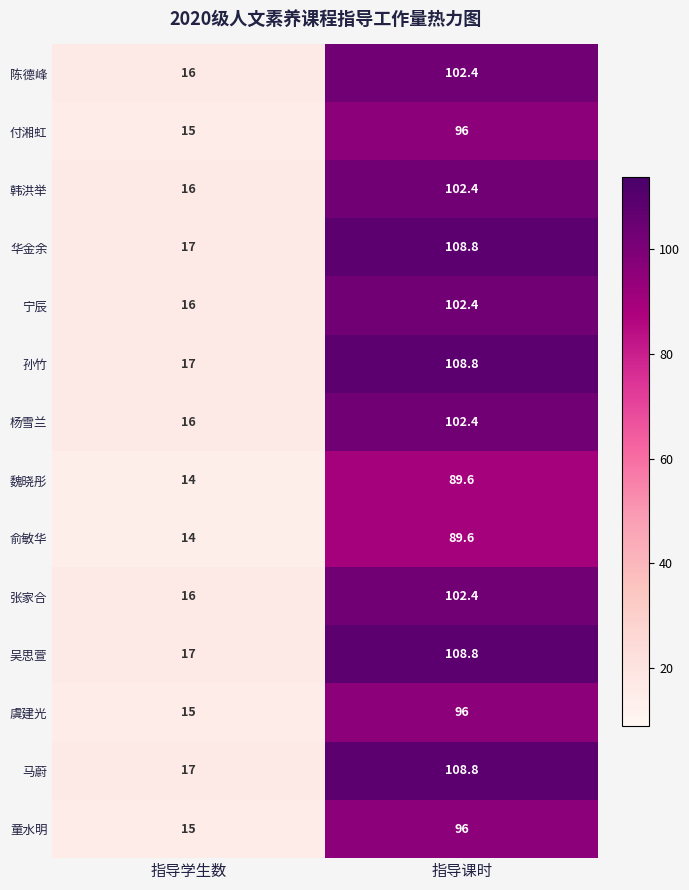

What is the sum of all 魏晓彤 values?

103.6